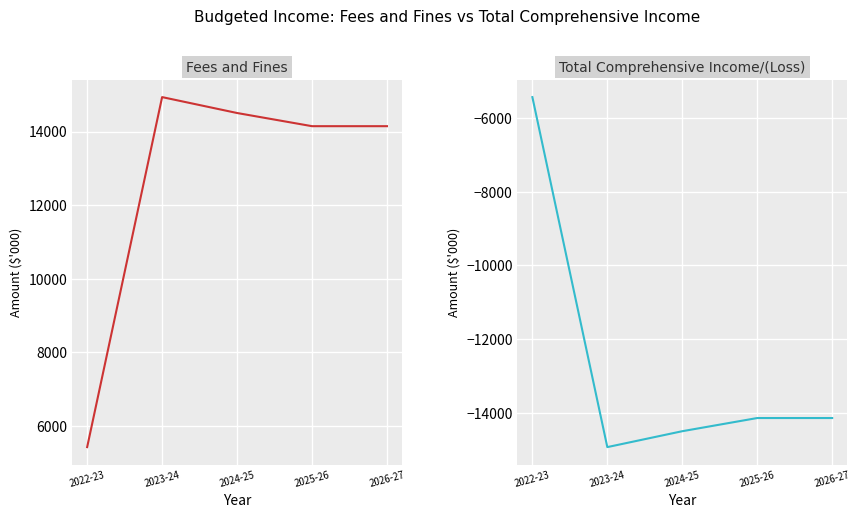

What is the average value of the Fees and fines series?

12633